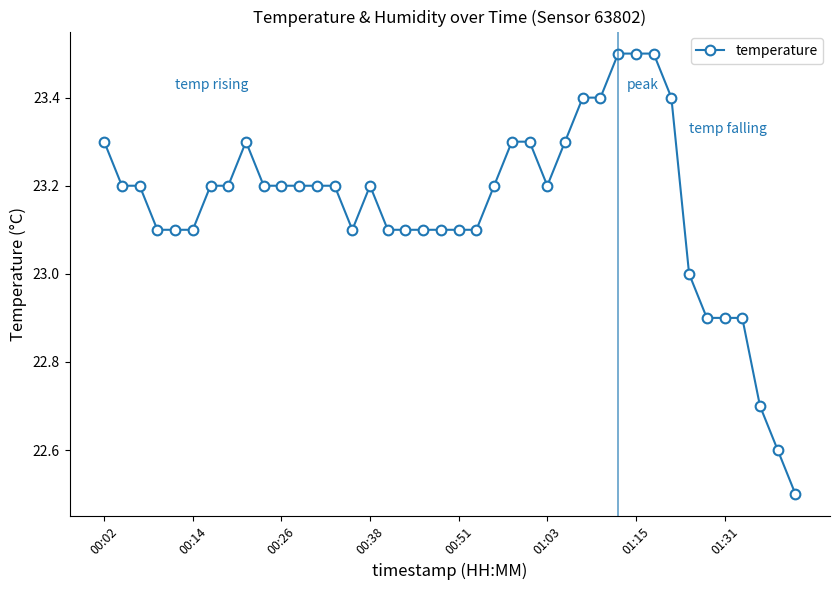

What is the value of the 8th point from the left?

23.2